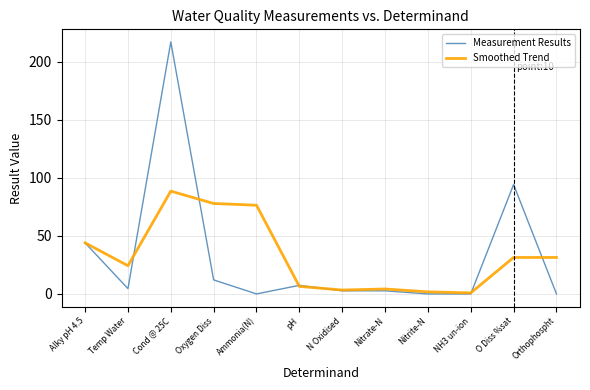

Read the Measurement Results value at N Oxidised.

2.7